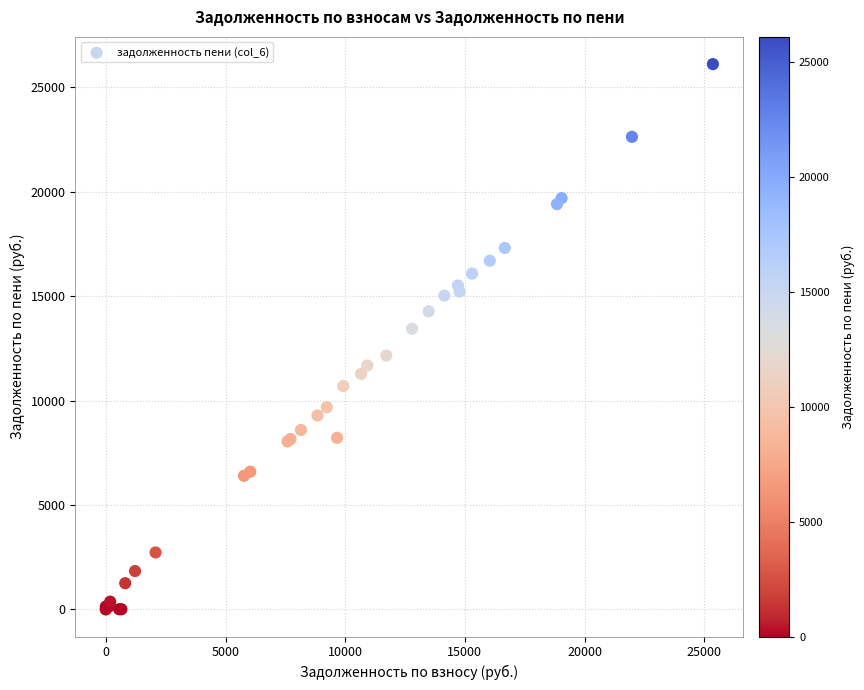

What Y value in the scatter plot is closest to 13056?

13437.6